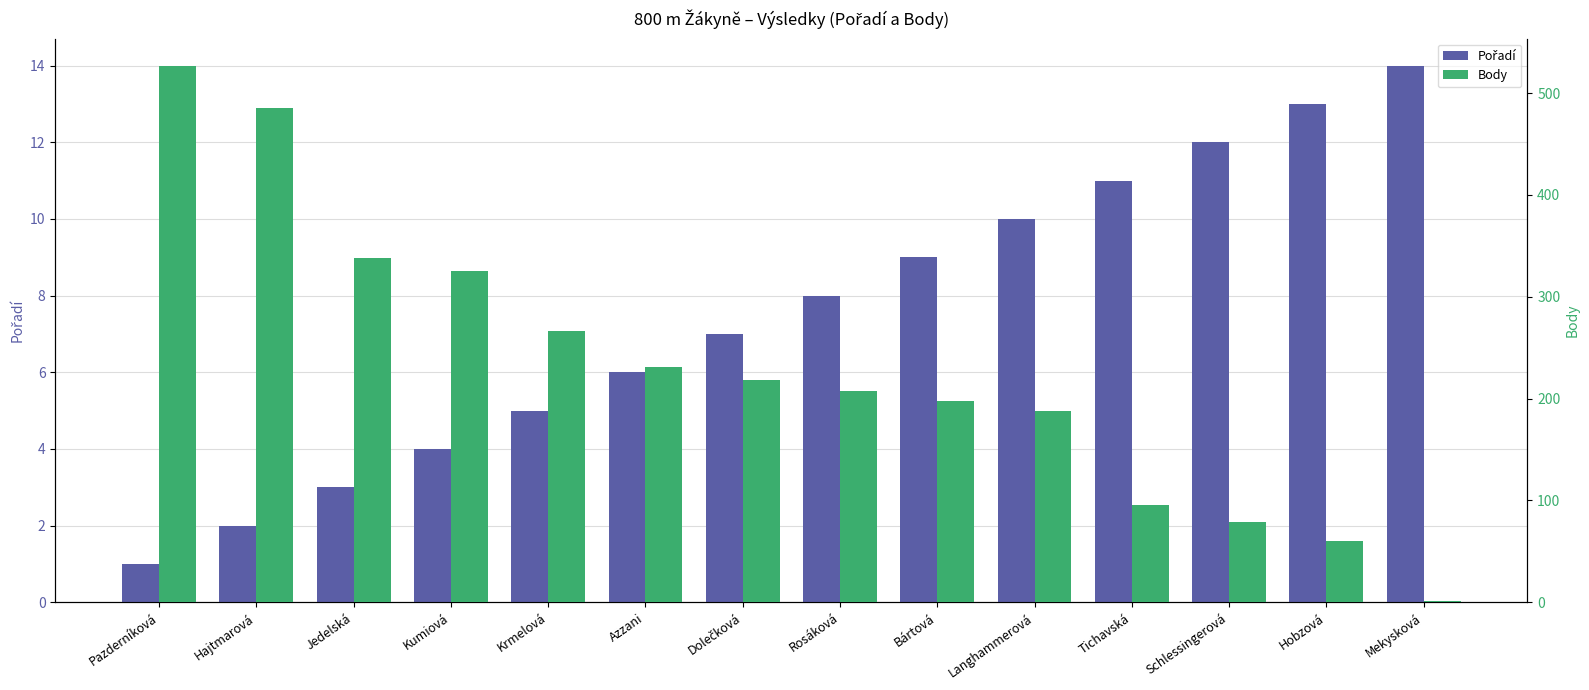

Between Hajtmarová and Kumiová, which series saw the biggest shift?

Body